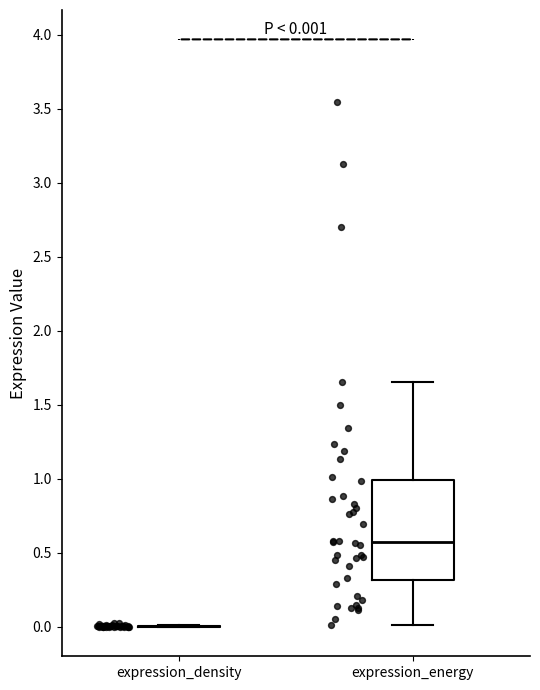

Comparing the boxes themselves (not the whiskers), which one is the tallest?

expression_energy